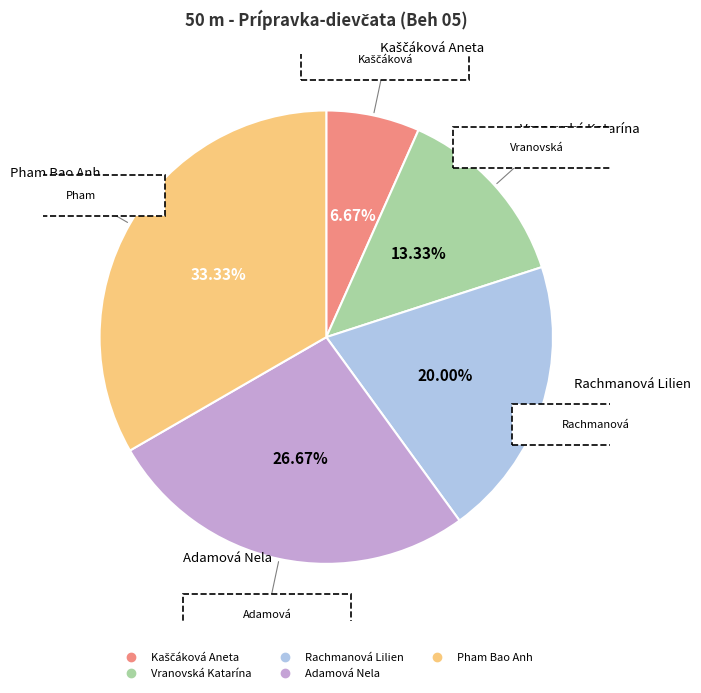

What is the total percentage of Vranovská Katarína and Kaščáková Aneta?

20.0%